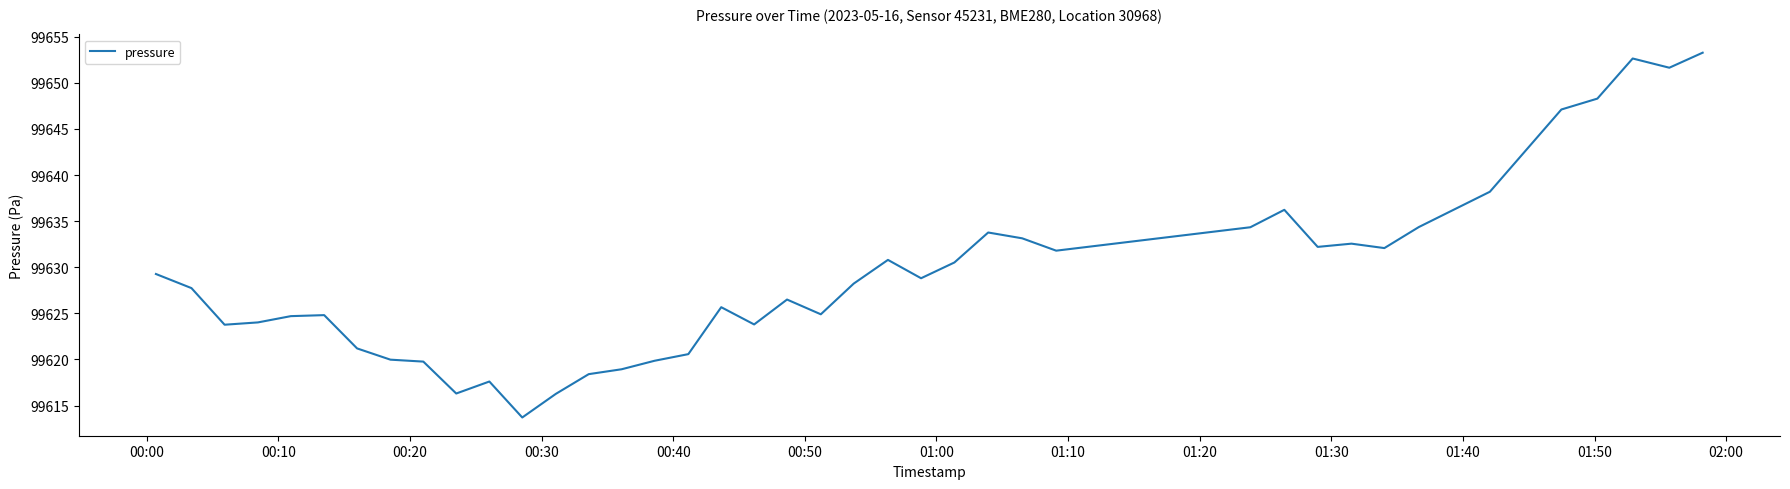

What is the average value?

99629.2